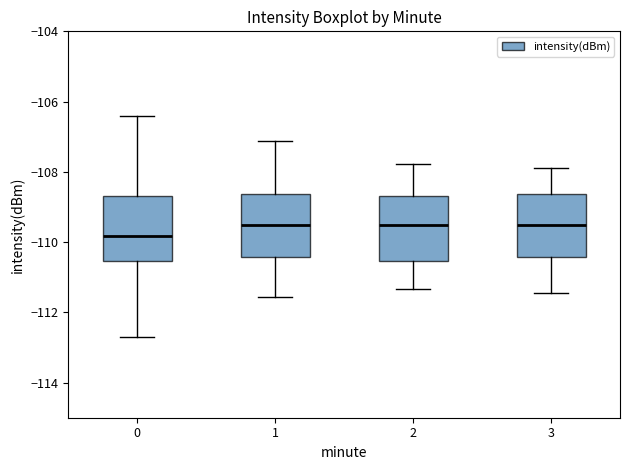

Where does the lower whisker of the box at x = 0 end on the y-axis? The values are not printed on the chart, so give them approximately, as read against the axis.

-112.6